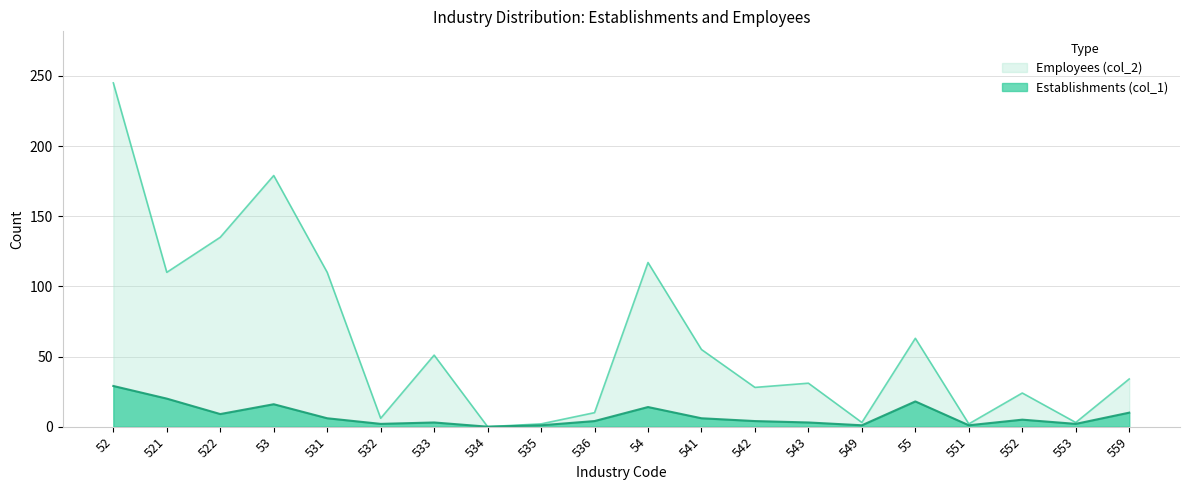

At which label does Employees (col_2) reach its peak?

52